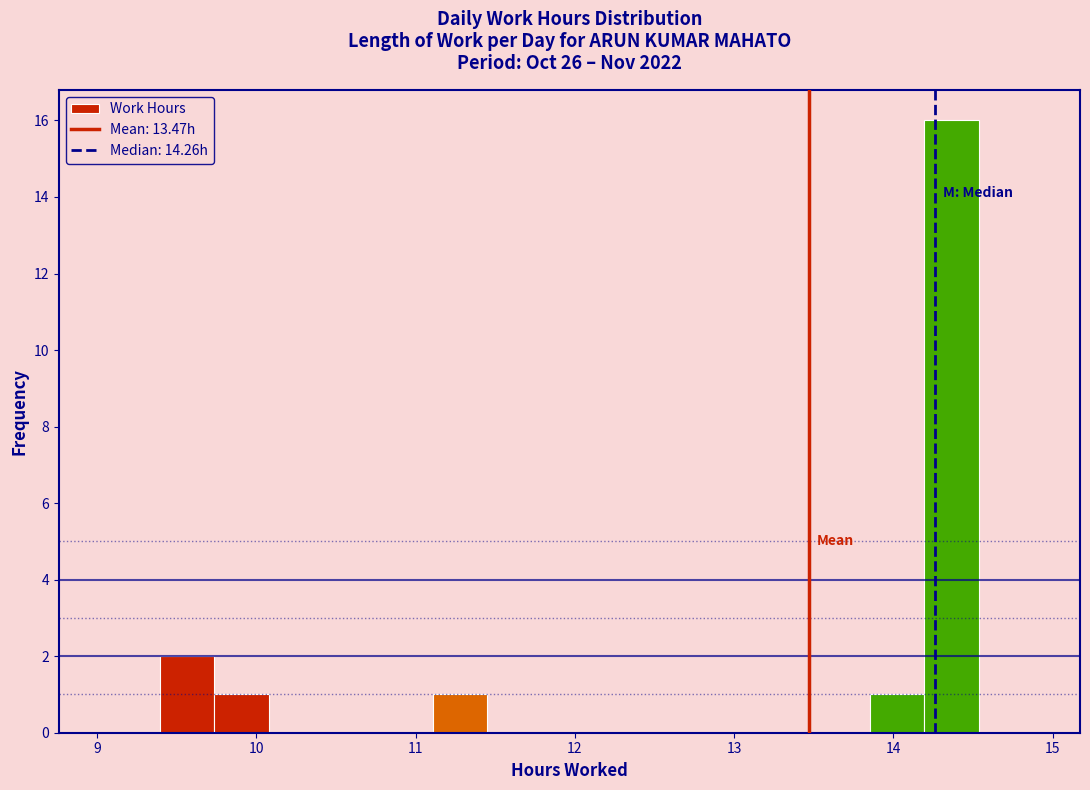

Around what value on the x-axis is the tallest bar? Give the approximate position of its centre, as read against the axis.

14.4